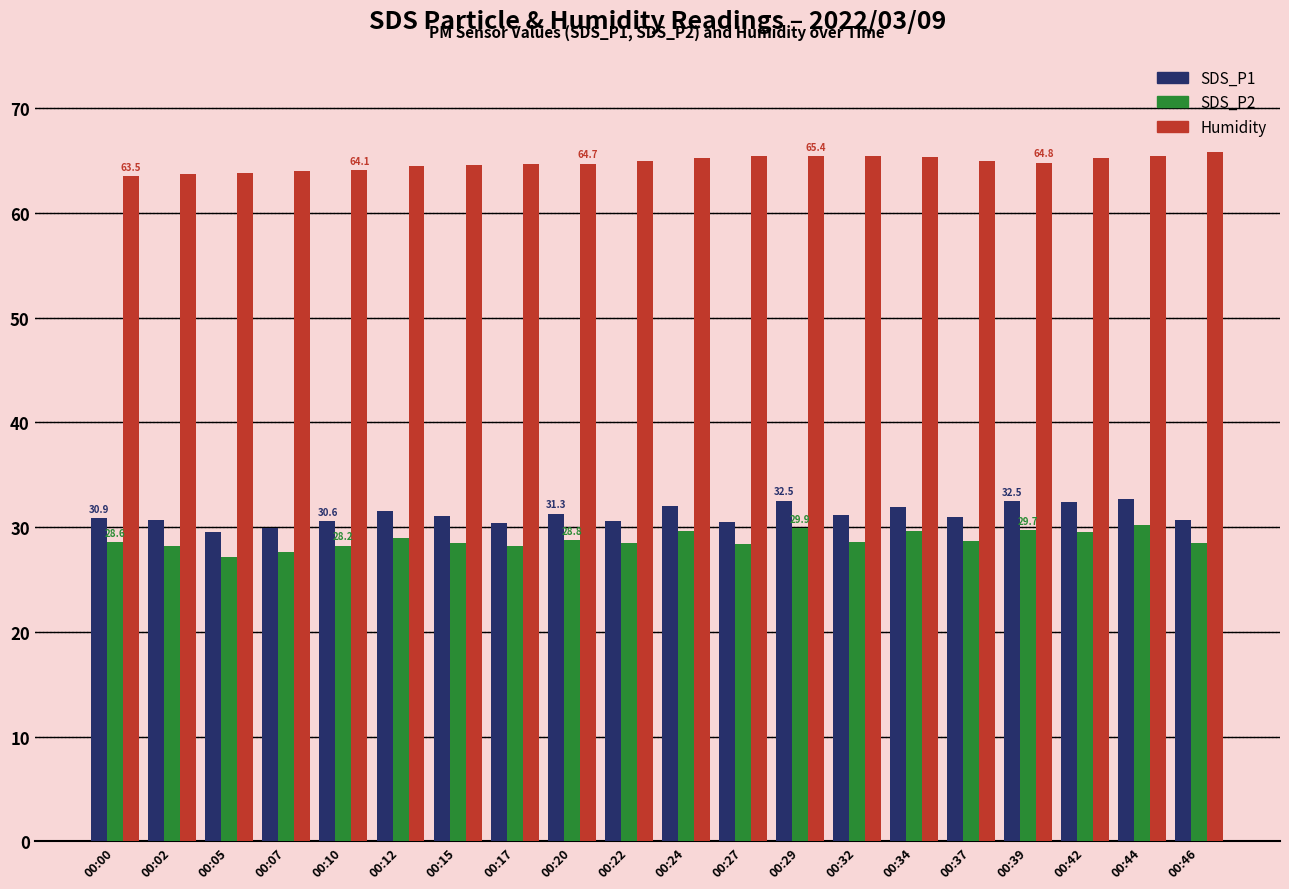

Count the number of categories in the chart.

20